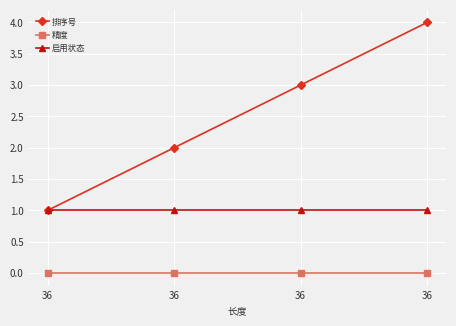

What is the greatest value displayed?

4